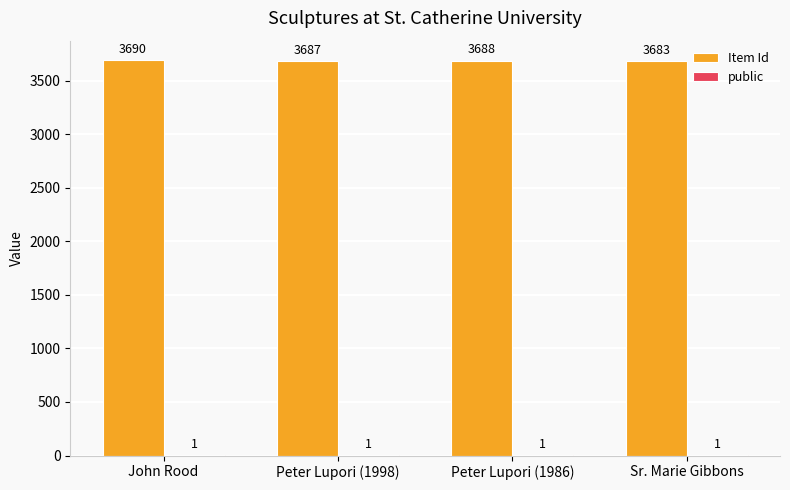

Where does the Item Id series first go above 3688?

John Rood